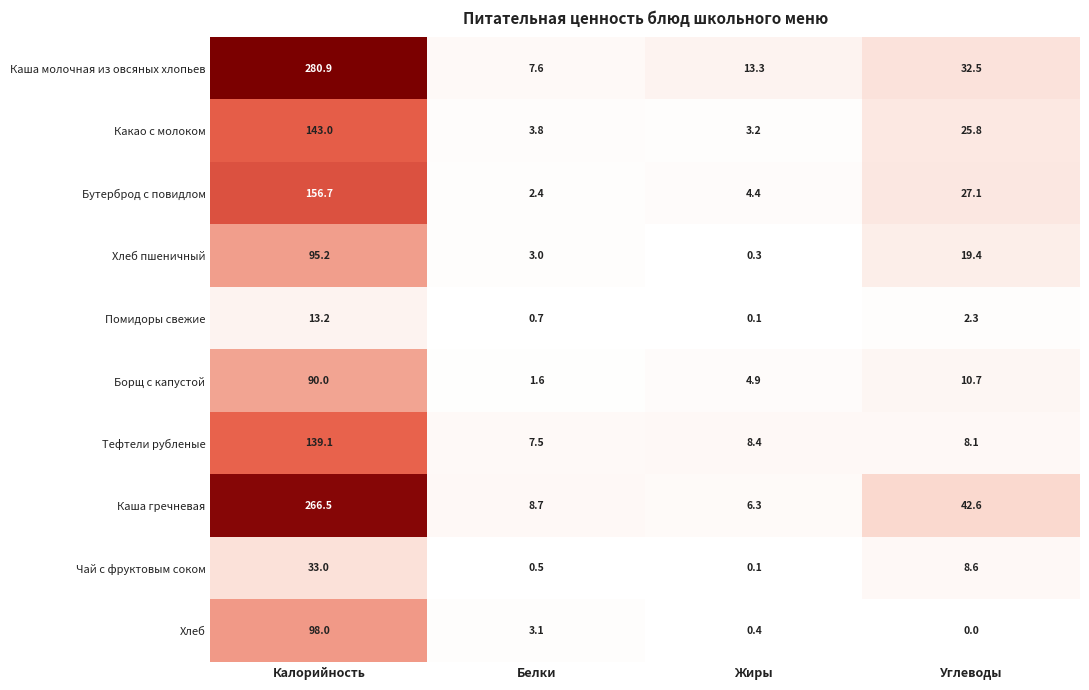

Rank the series by their maximum value, from lowest to highest.

Помидоры свежие, Чай с фруктовым соком, Борщ с капустой, Хлеб пшеничный, Хлеб, Тефтели рубленые, Какао с молоком, Бутерброд с повидлом, Каша гречневая, Каша молочная из овсяных хлопьев